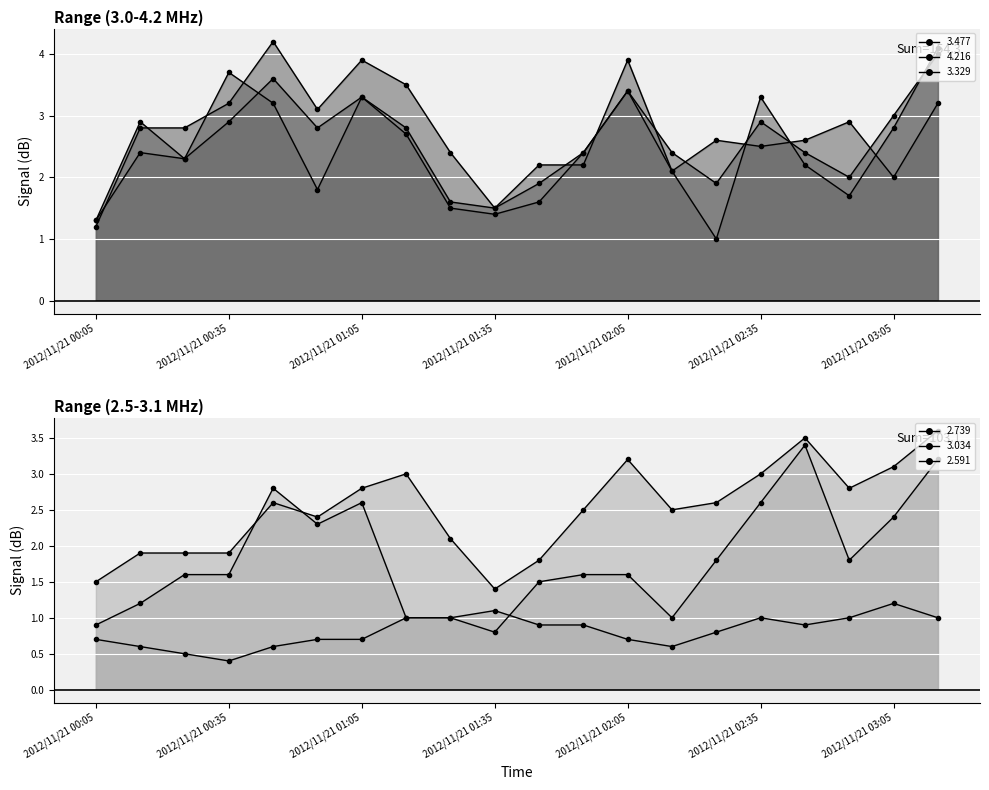

True or false: 2.739 and 3.034 cross at least once.

True